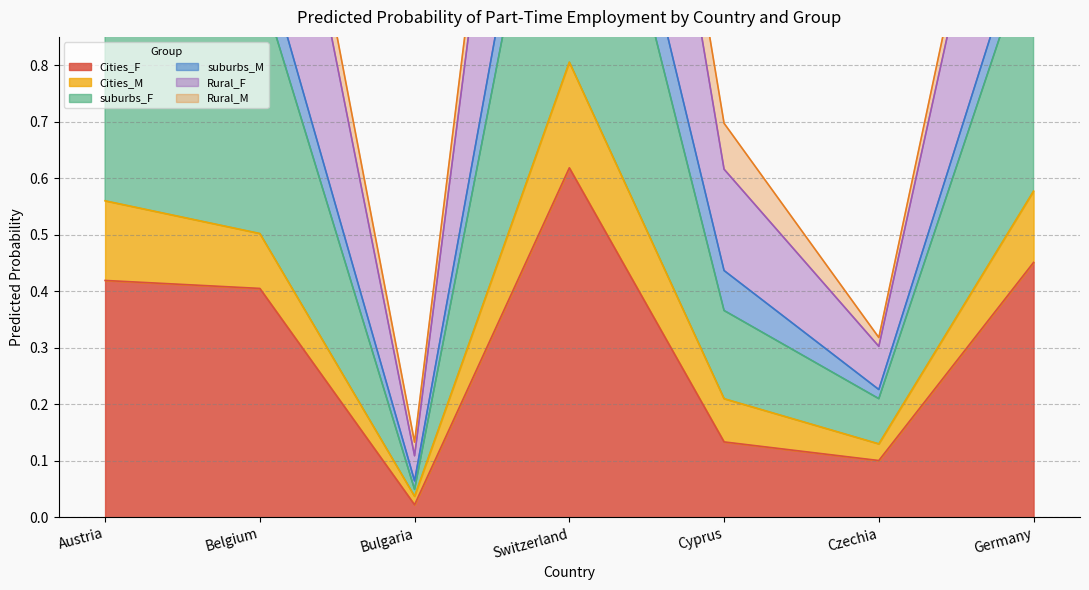

What is the approximate value of suburbs_F at Switzerland?

2.2